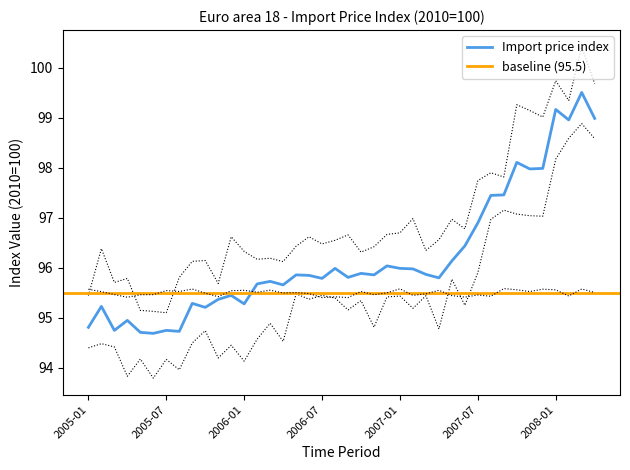

List the labels in order of value, smallest first.

2005-06, 2005-05, 2005-08, 2005-03, 2005-07, 2005-01, 2005-04, 2005-10, 2005-02, 2006-01, 2005-09, 2005-11, 2005-12, 2006-04, 2006-02, 2006-03, 2006-07, 2007-04, 2006-09, 2006-06, 2006-05, 2006-11, 2007-03, 2006-10, 2007-02, 2006-08, 2007-01, 2006-12, 2007-05, 2007-06, 2007-07, 2007-08, 2007-09, 2007-11, 2007-12, 2007-10, 2008-02, 2008-04, 2008-01, 2008-03